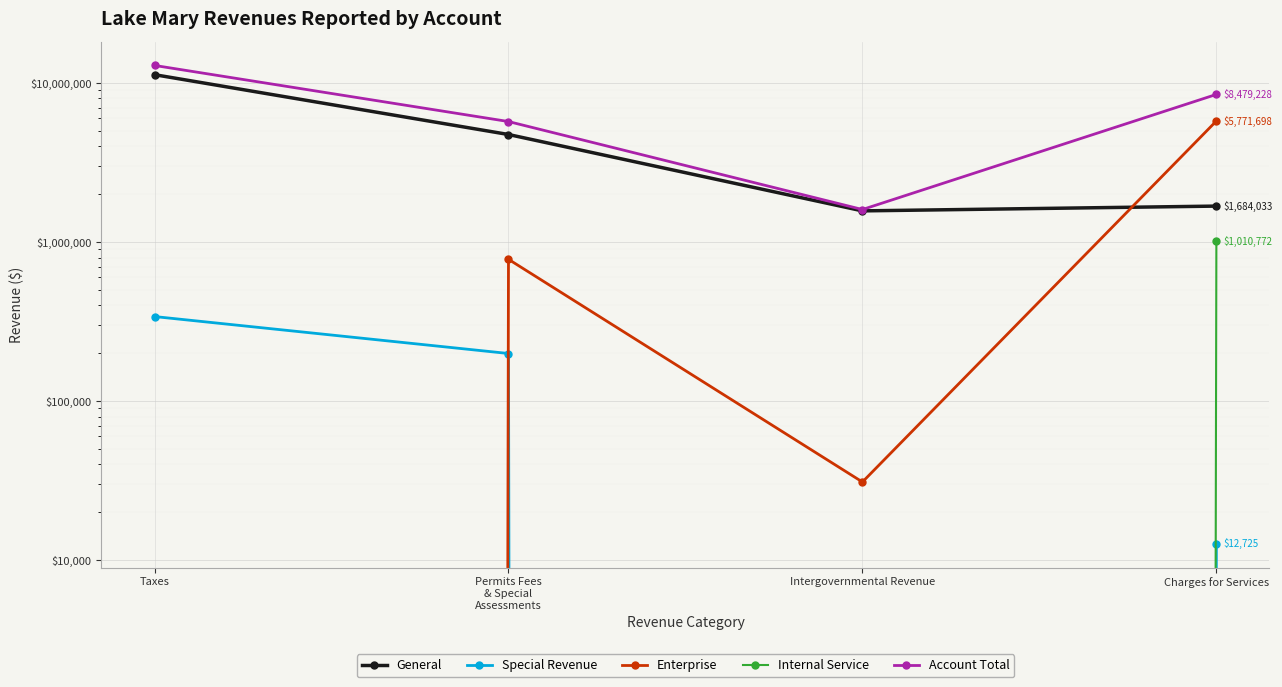

At how many categories does at least one series exceed 9888119?

1